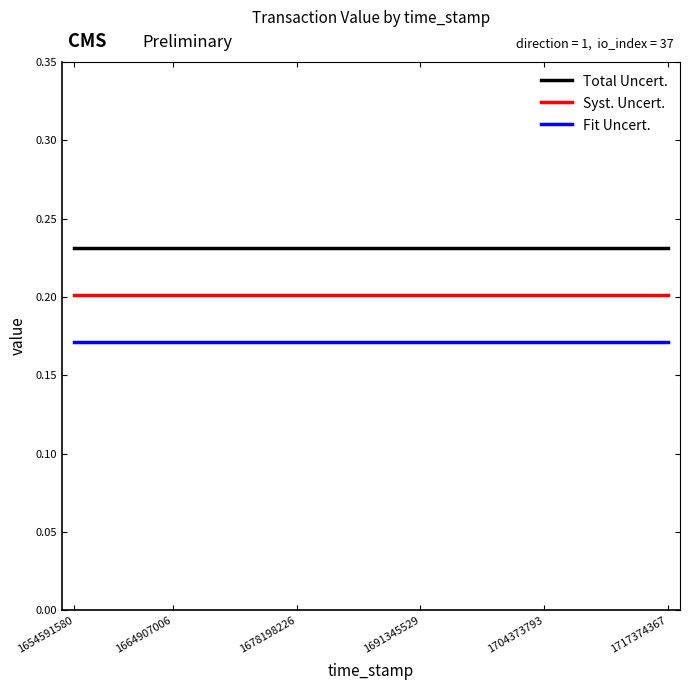

True or false: Total Uncert. and Fit Uncert. intersect in this chart.

False